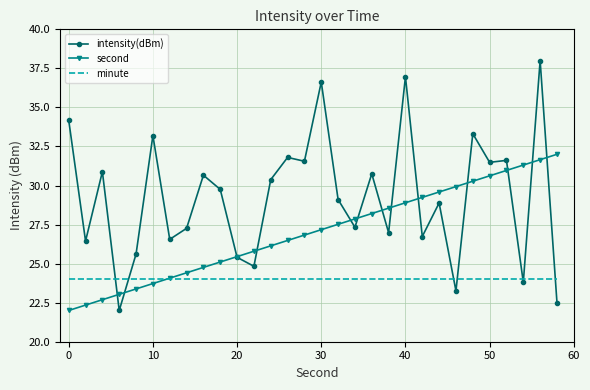

Rank the series by their average value, from lowest to highest.

minute, second, intensity(dBm)